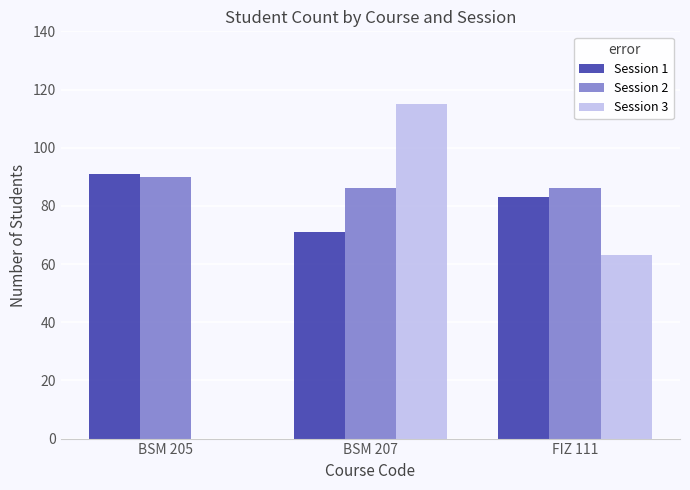

Is it true that Session 3 equals 63 at FIZ 111?

True